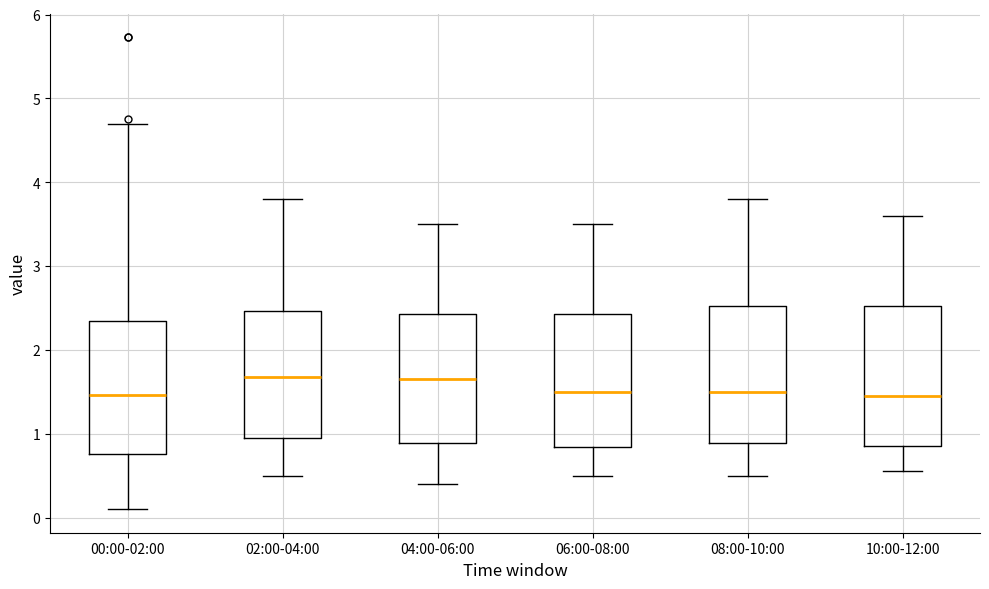

Reading left to right, read every box against the y-axis: the position of its median line, the range the box covers, and the ends of its whiskers. The values are not printed on the chart, so give them approximately, as read against the axis.

00:00-02:00: median 1.5, box 0.8 to 2.3, whiskers 0.1 to 4.7
02:00-04:00: median 1.7, box 1.0 to 2.5, whiskers 0.5 to 3.8
04:00-06:00: median 1.7, box 0.9 to 2.4, whiskers 0.4 to 3.5
06:00-08:00: median 1.5, box 0.8 to 2.4, whiskers 0.5 to 3.5
08:00-10:00: median 1.5, box 0.9 to 2.5, whiskers 0.5 to 3.8
10:00-12:00: median 1.5, box 0.9 to 2.5, whiskers 0.6 to 3.6